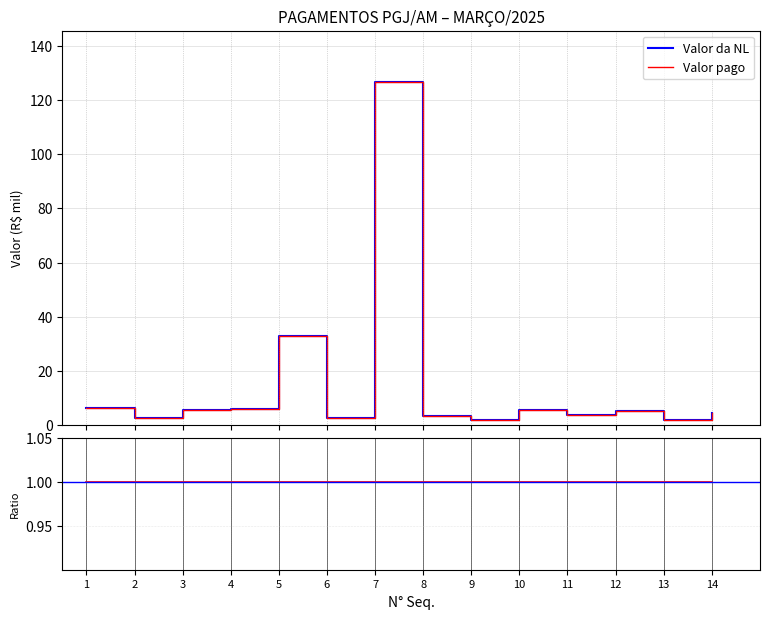

What is the lowest value of the ratio series?

1.0